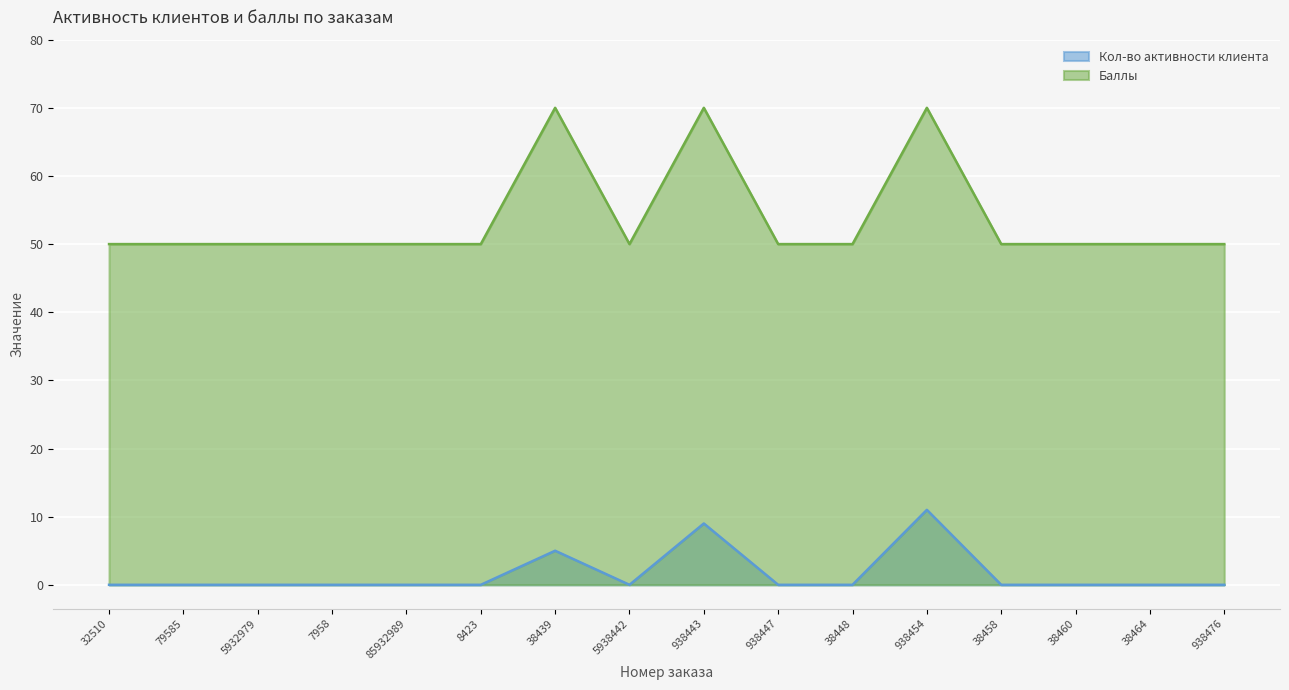

The value of Кол-во активности клиента at 938454 is 7. True or false?

False